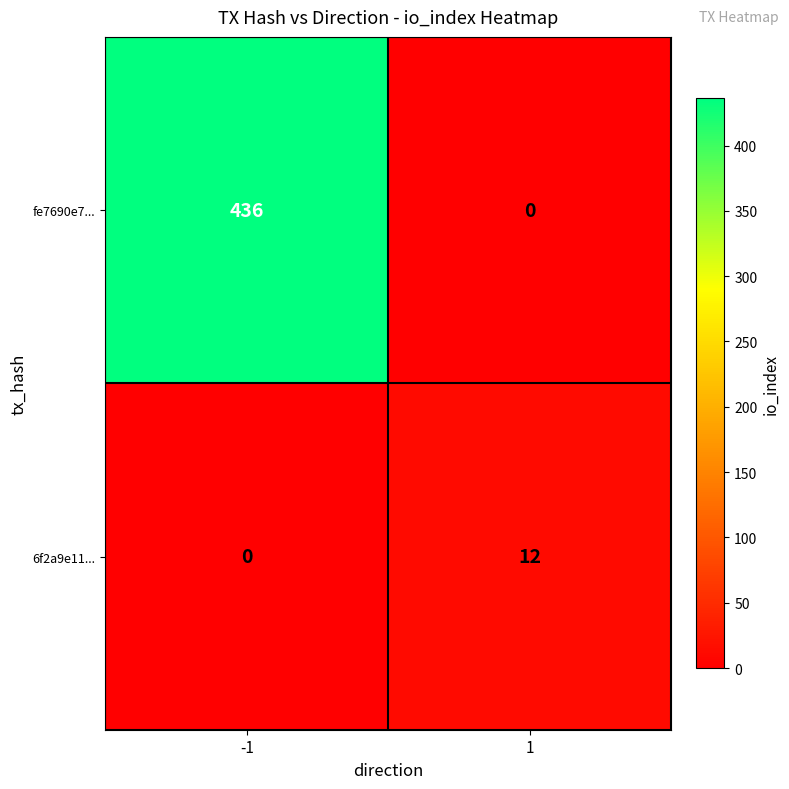

What is the maximum value shown in the chart?

436